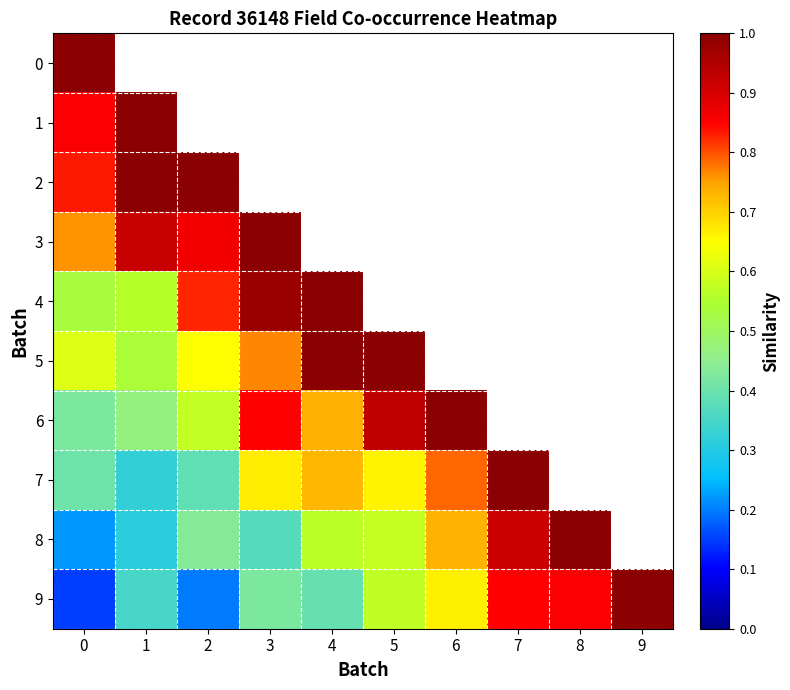

At how many categories does at least one series exceed 0?

10